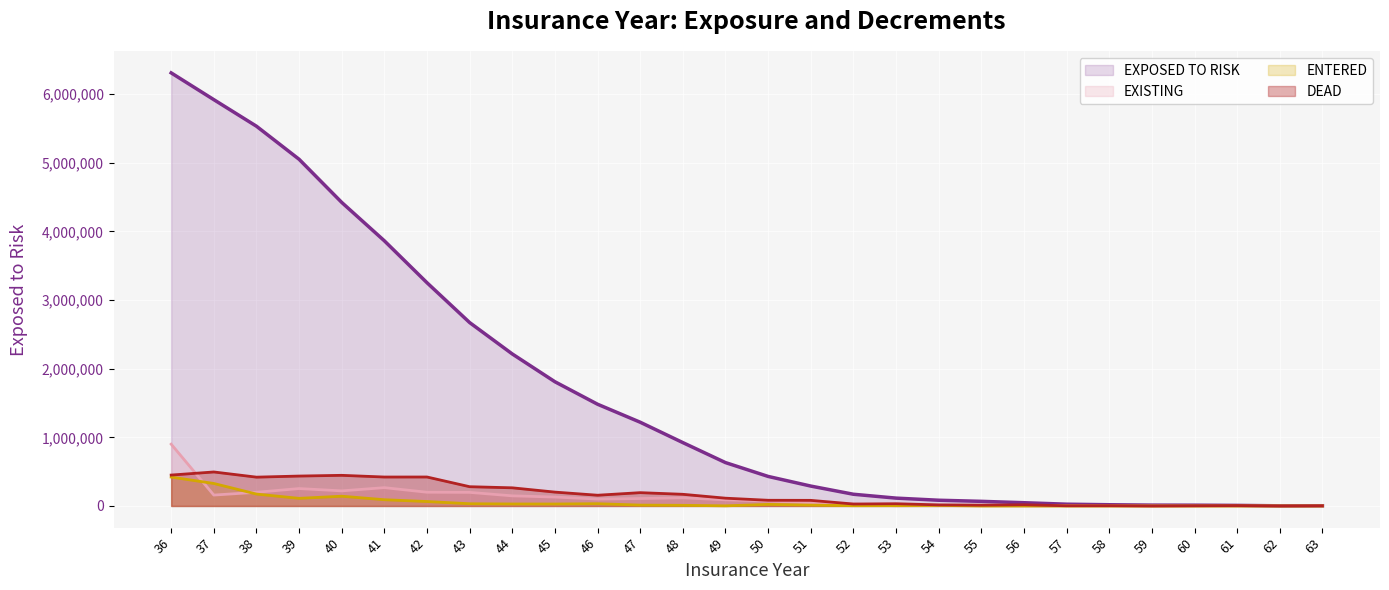

Which series has the widest spread of values?

EXPOSED TO RISK